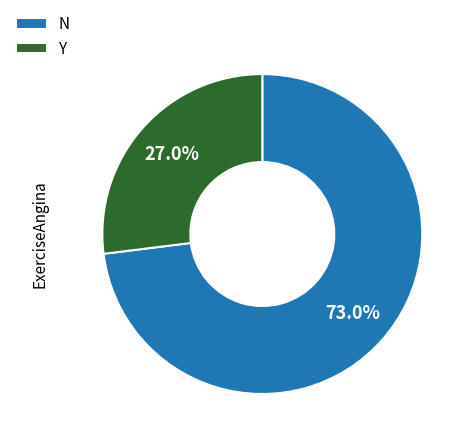

Between N and Y, which is larger?

N